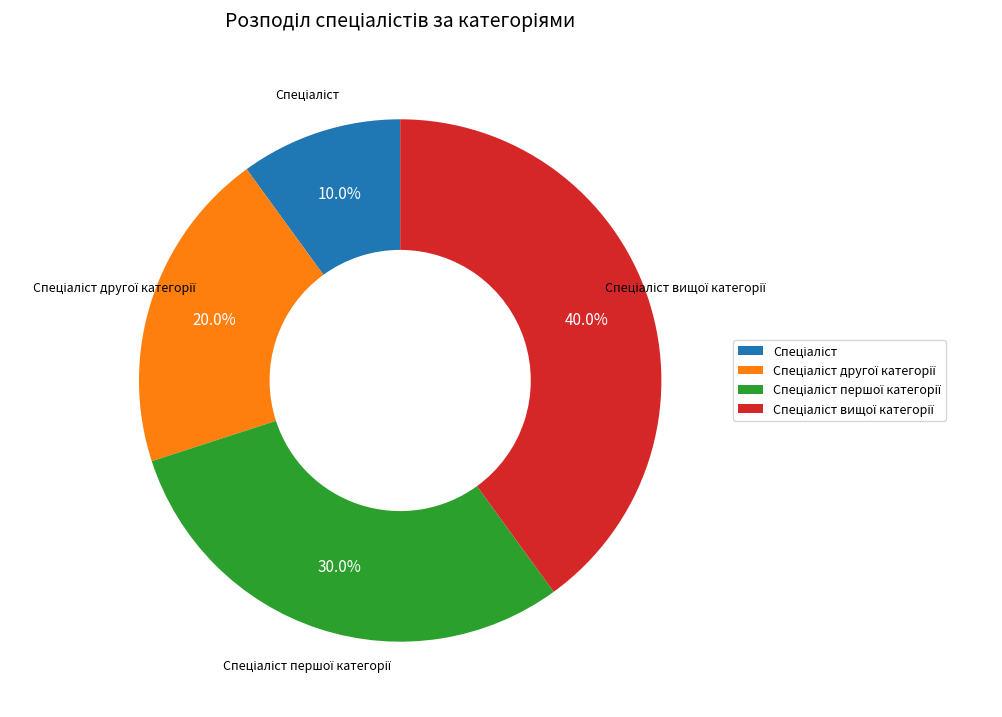

Is there a majority slice in this chart?

No